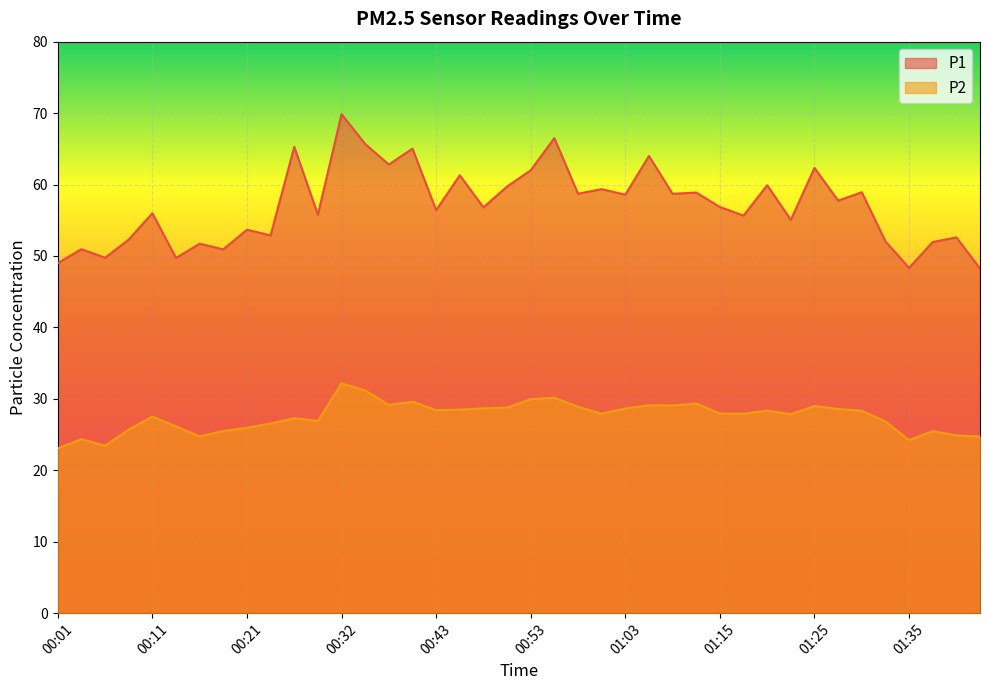

At which category does the chart reach its peak across all series?

00:32